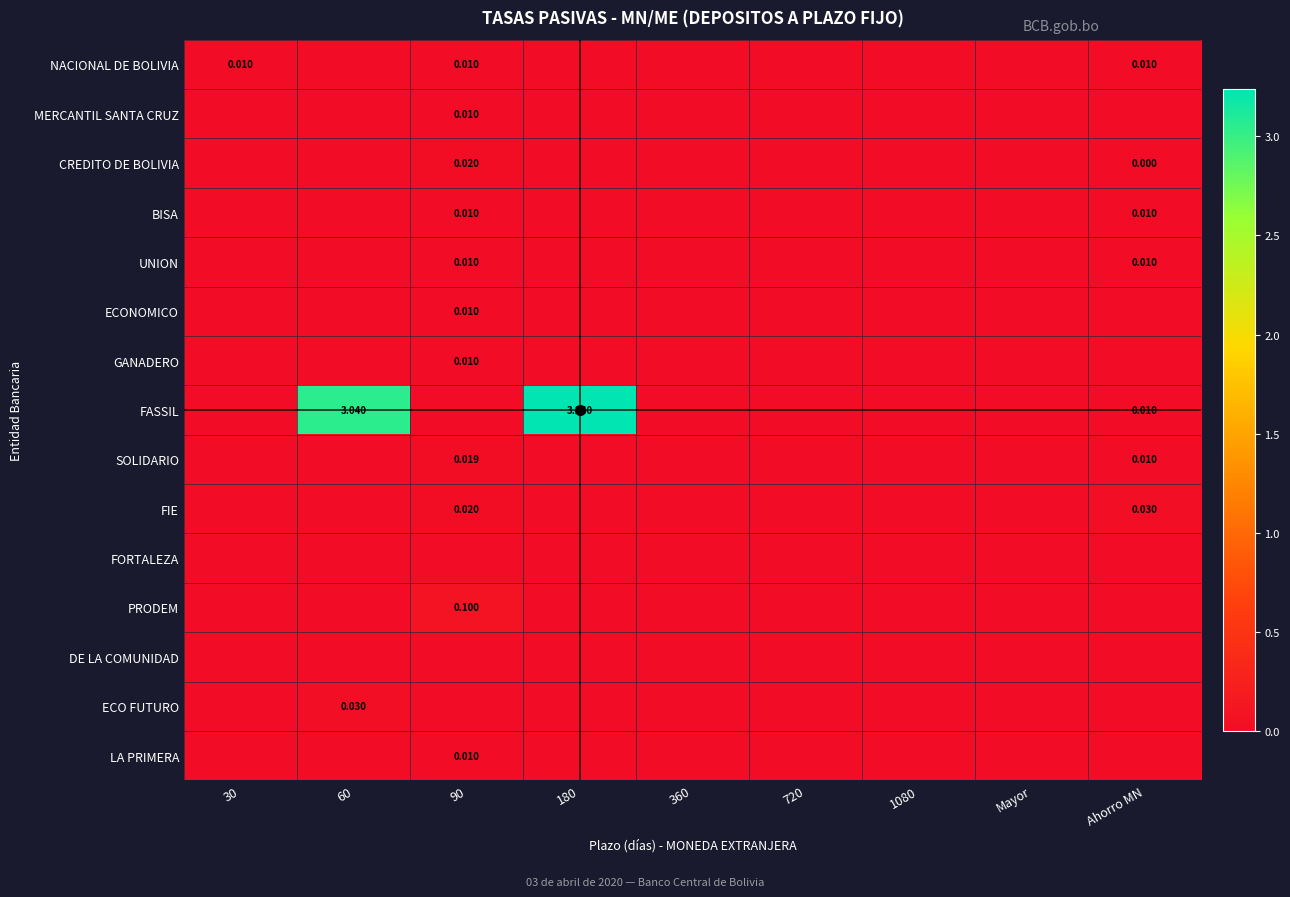

The value of ECO FUTURO at Mayor is 0.0. True or false?

True